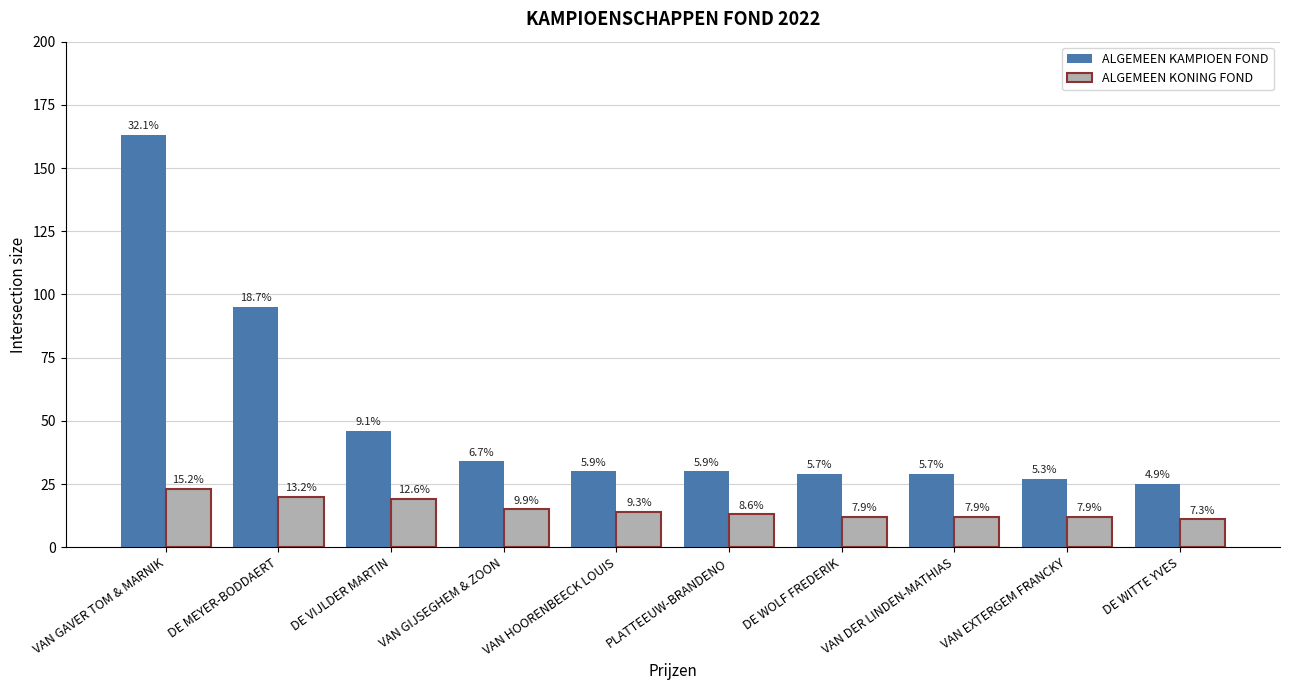

Reading left to right, transcribe all the data shown in this chart.

ALGEMEEN KAMPIOEN FOND: 163	95	46	34	30	30	29	29	27	25
ALGEMEEN KONING FOND: 23	20	19	15	14	13	12	12	12	11